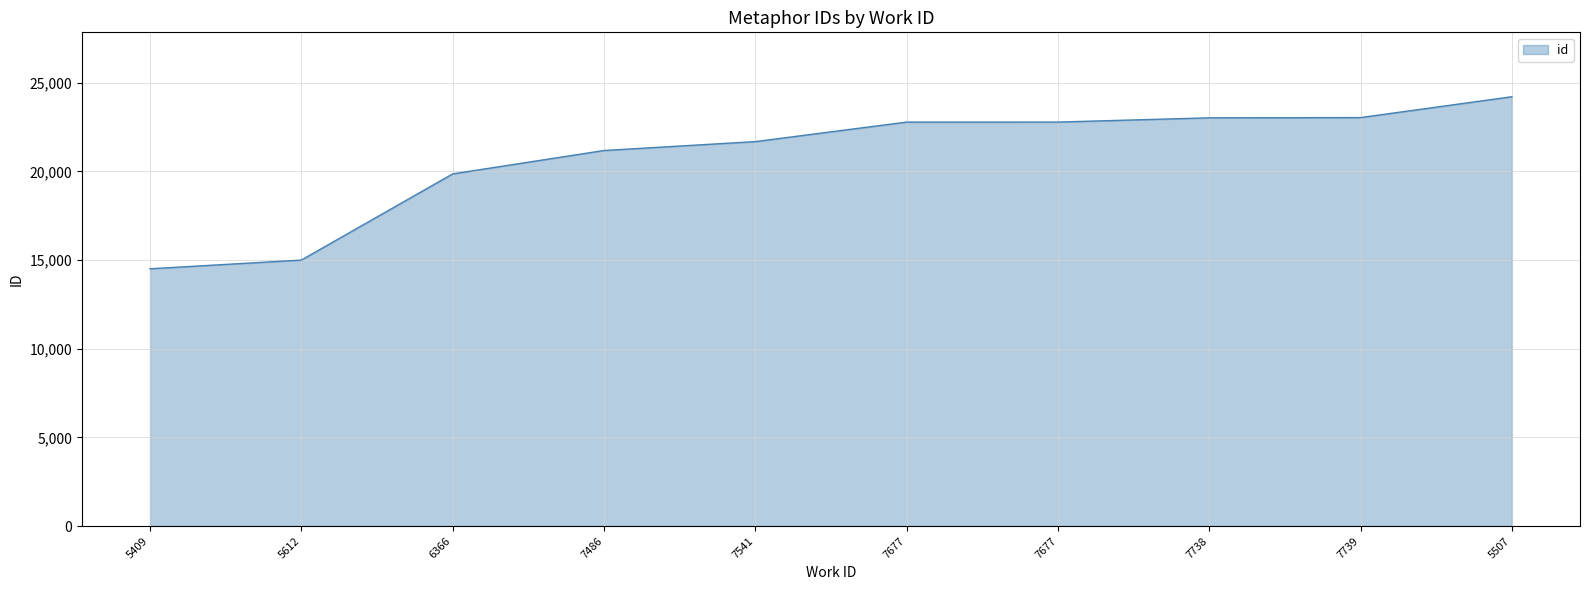

Does the chart have visible grid lines?

Yes